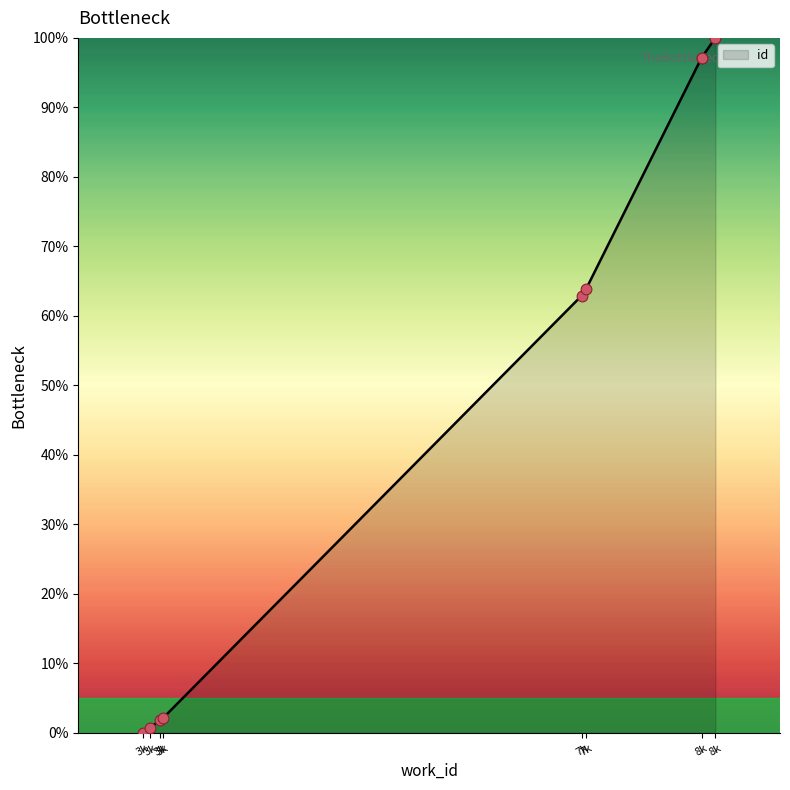

What is the change in value from 3k to 8k?

+100.0